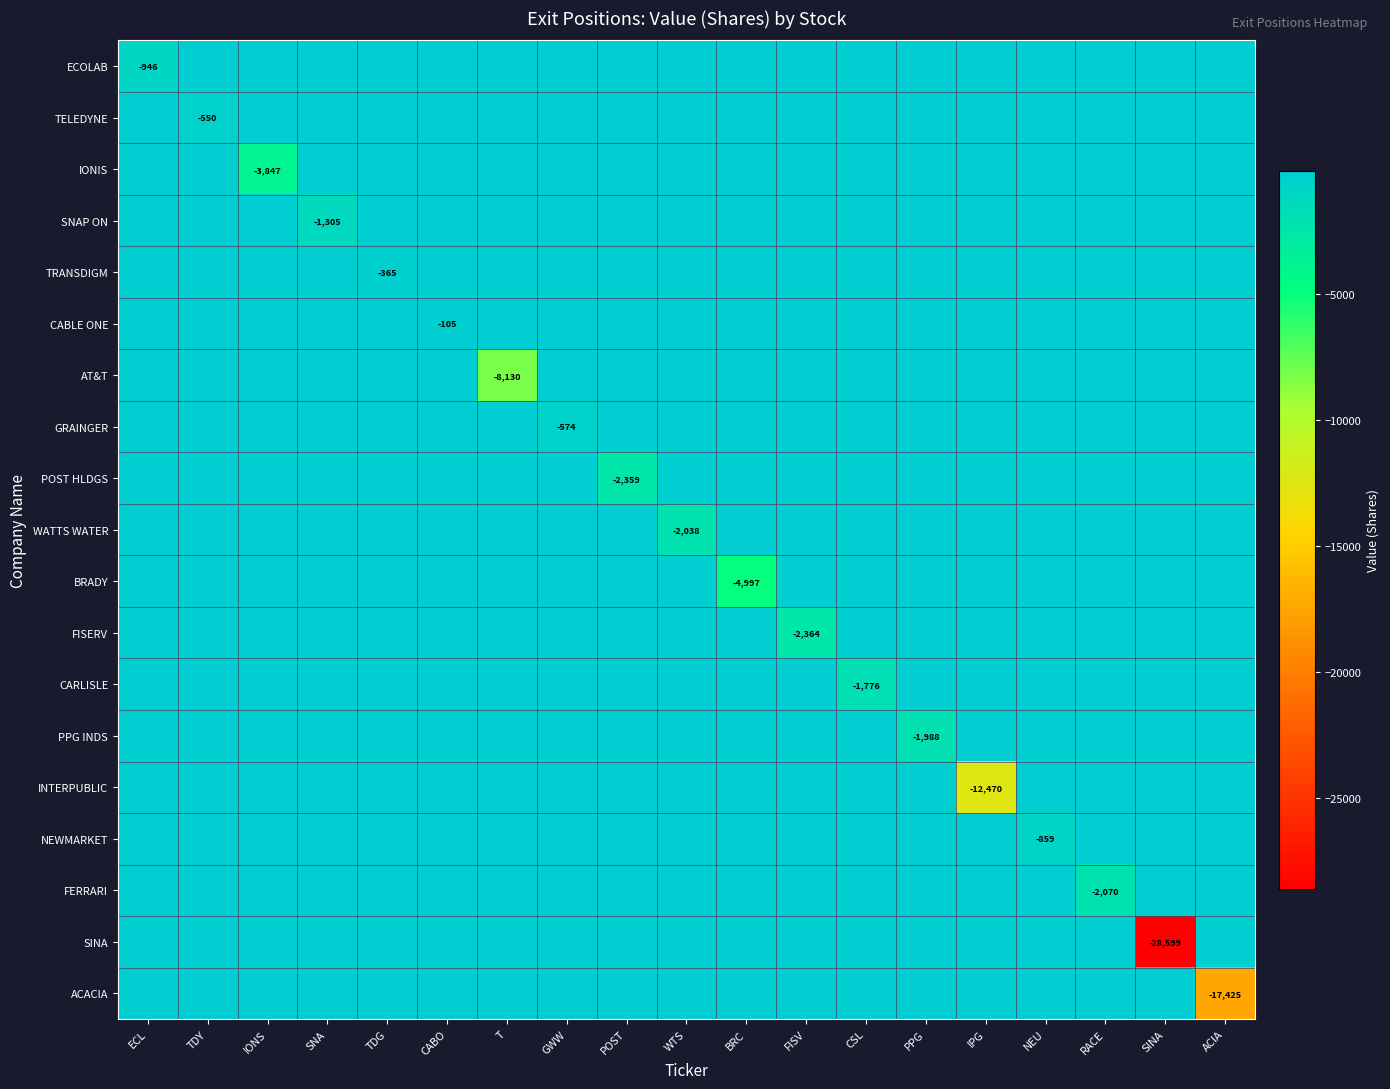

Rank the categories by CARLISLE value from highest to lowest.

ECL, TDY, IONS, SNA, TDG, CABO, T, GWW, POST, WTS, BRC, FISV, PPG, IPG, NEU, RACE, SINA, ACIA, CSL